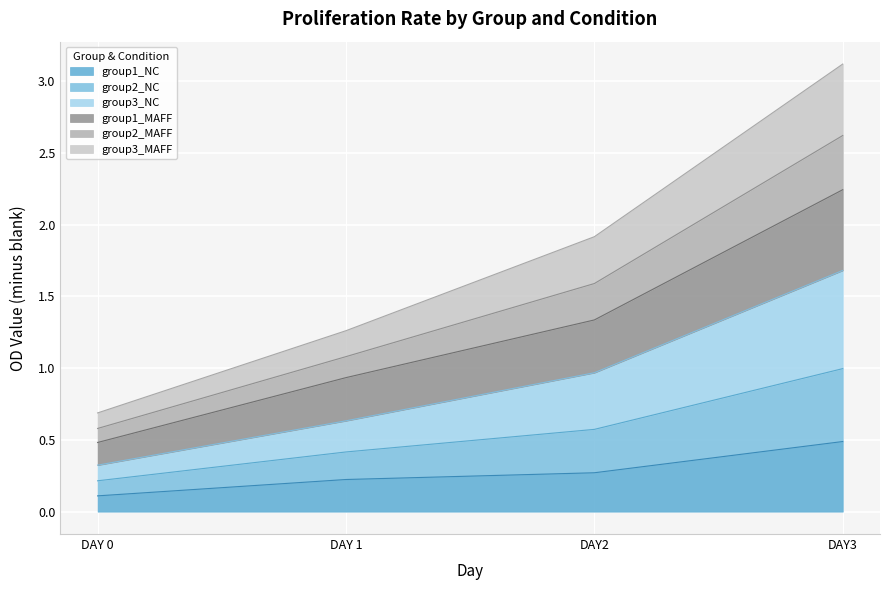

What are all the series names shown in the legend?

group1_NC, group2_NC, group3_NC, group1_MAFF, group2_MAFF, group3_MAFF